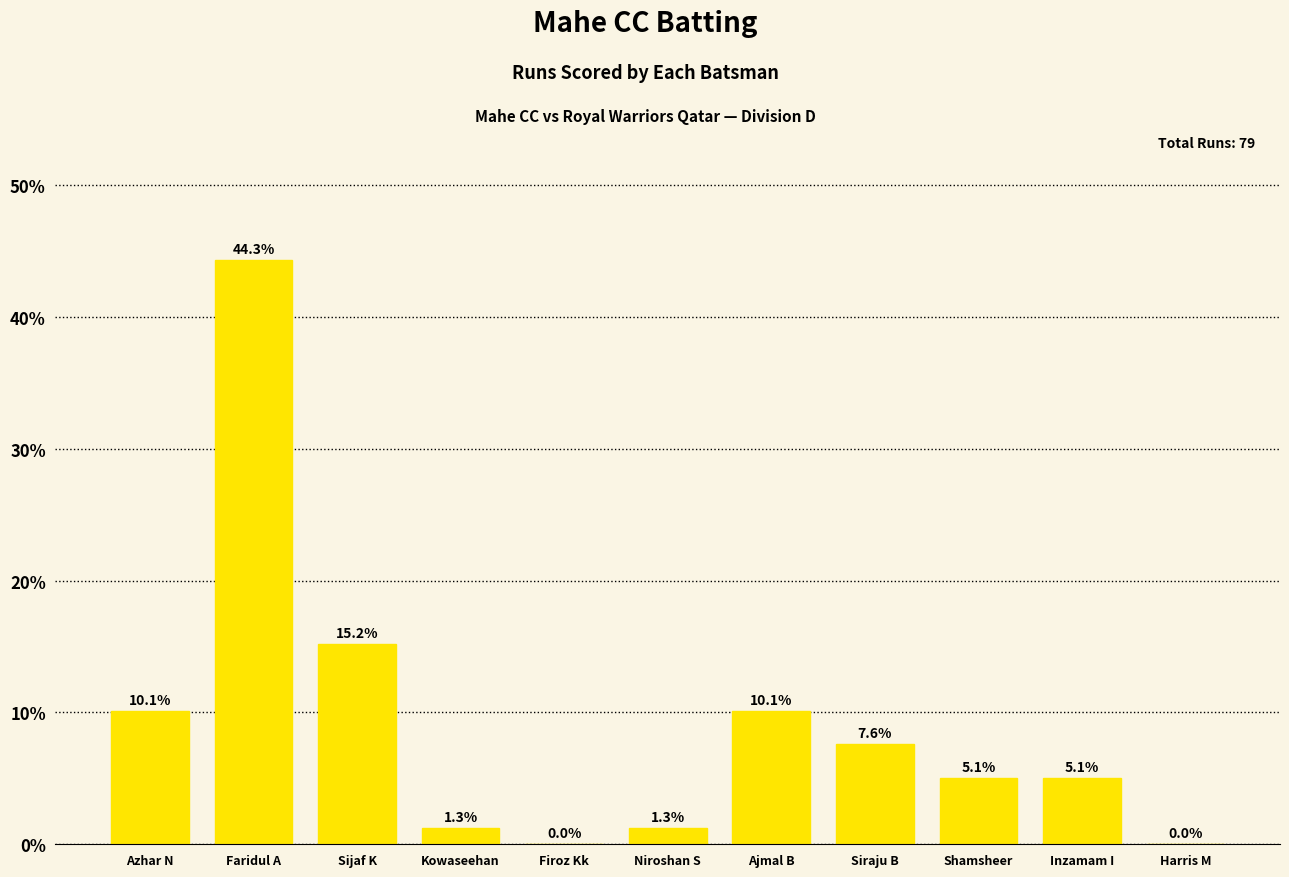

Between Siraju B and Ajmal B, which is larger?

Ajmal B